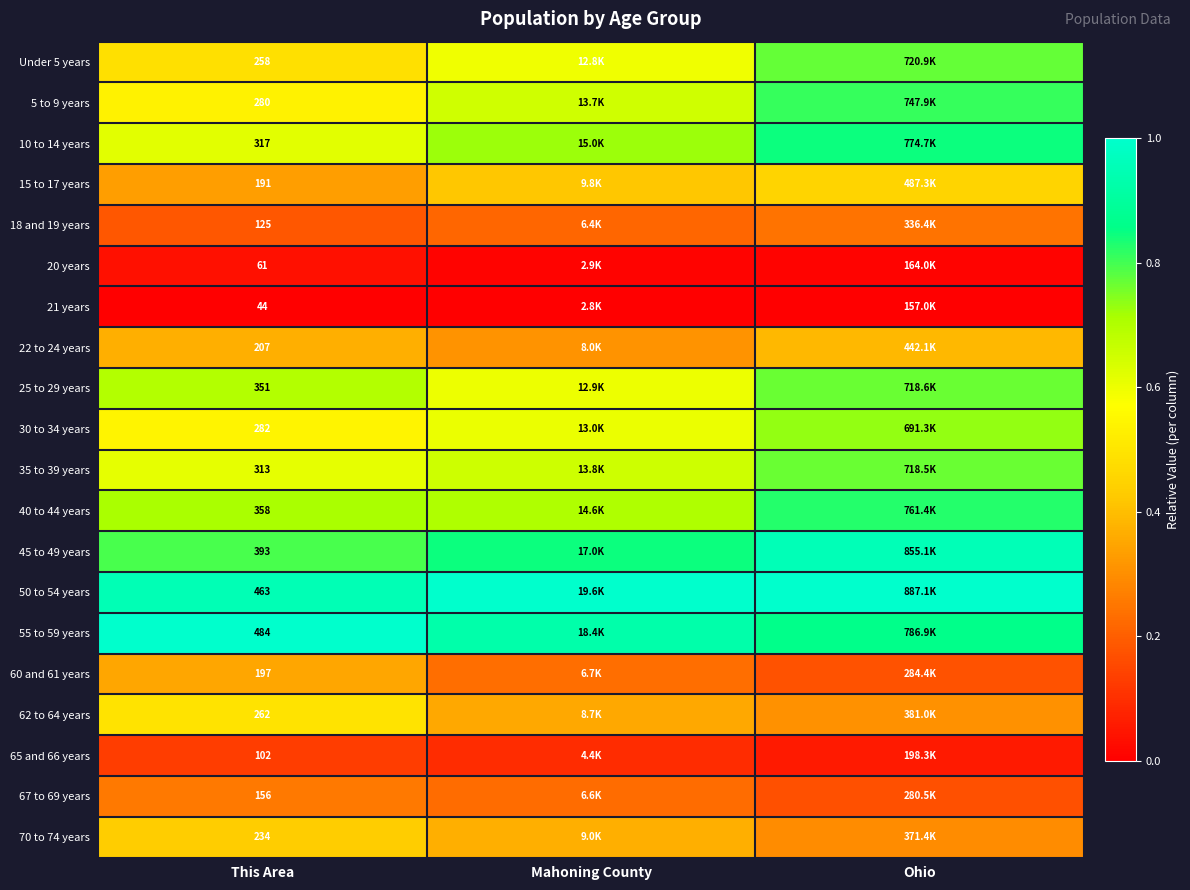

At how many categories does at least one series exceed 0?

3